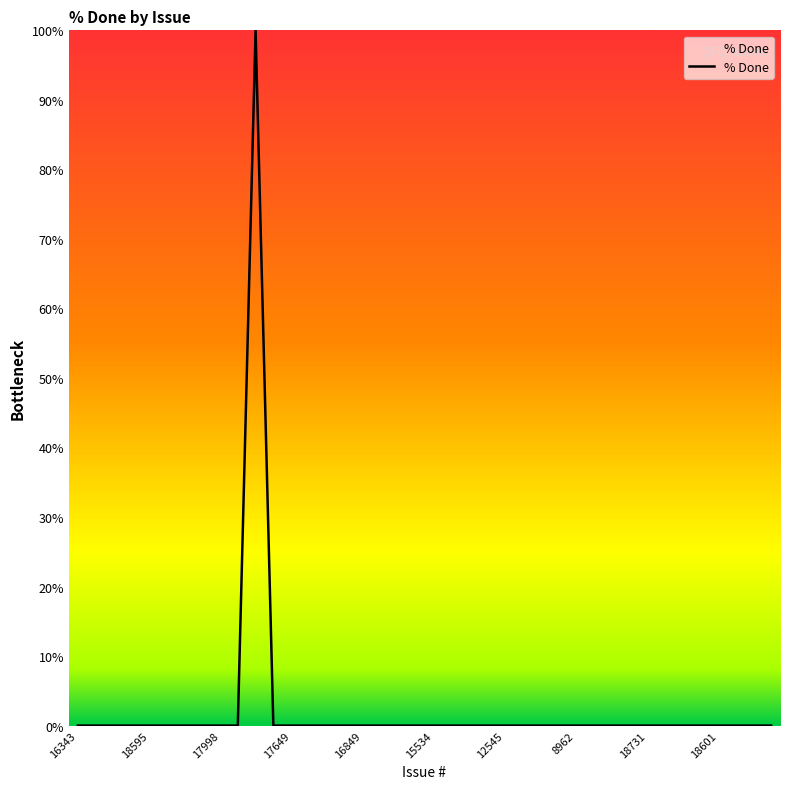

What is the maximum value shown in the chart?

100